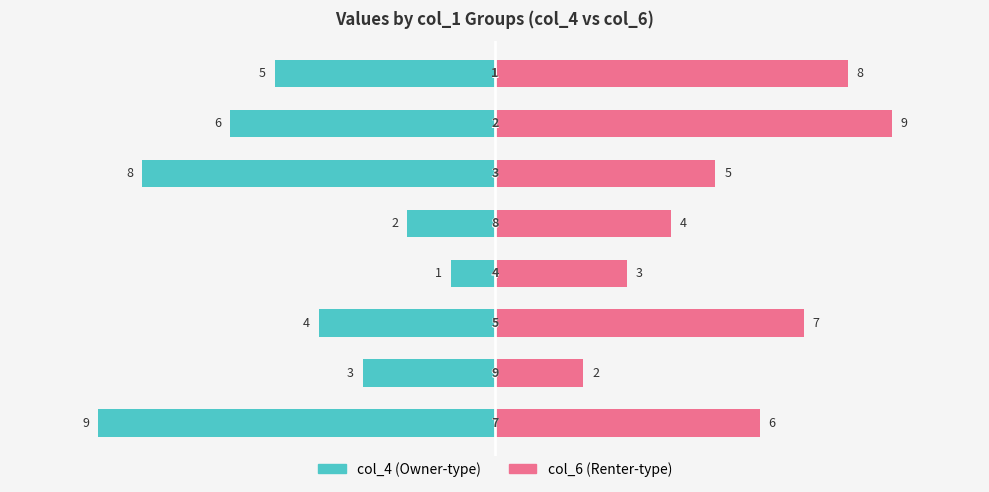

Which series has the largest total across all categories?

col_6